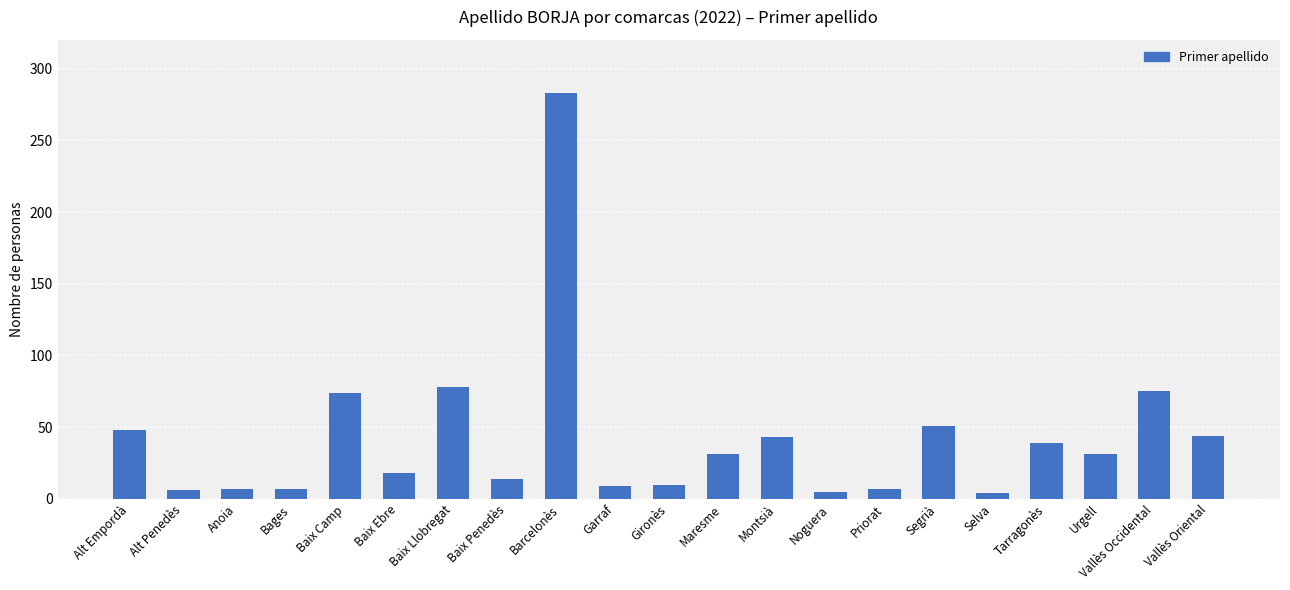

Which category has the highest value across all series?

Barcelonès